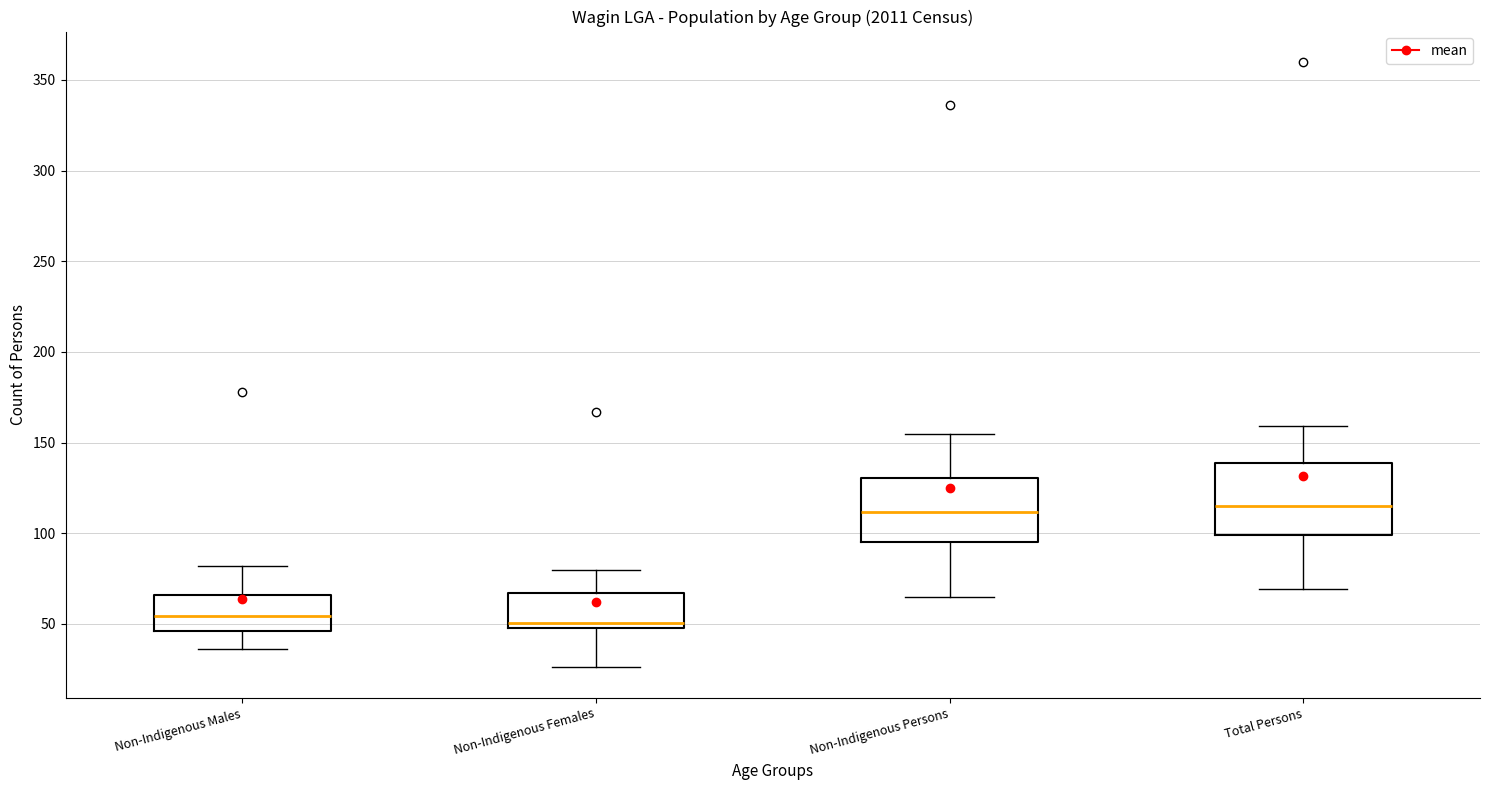

Reading left to right, transcribe this box plot: for each box, give where its median line is, the range the box spans, and where its two whiskers end, as read against the y-axis. The values are not printed on the chart, so give them approximately, as read against the axis.

Non-Indigenous Males: median 55, box 45 to 65, whiskers 35 to 80
Non-Indigenous Females: median 50 (just above the box's lower edge), box 50 to 65, whiskers 25 to 80
Non-Indigenous Persons: median 110, box 95 to 130, whiskers 65 to 155
Total Persons: median 115, box 100 to 140, whiskers 70 to 160